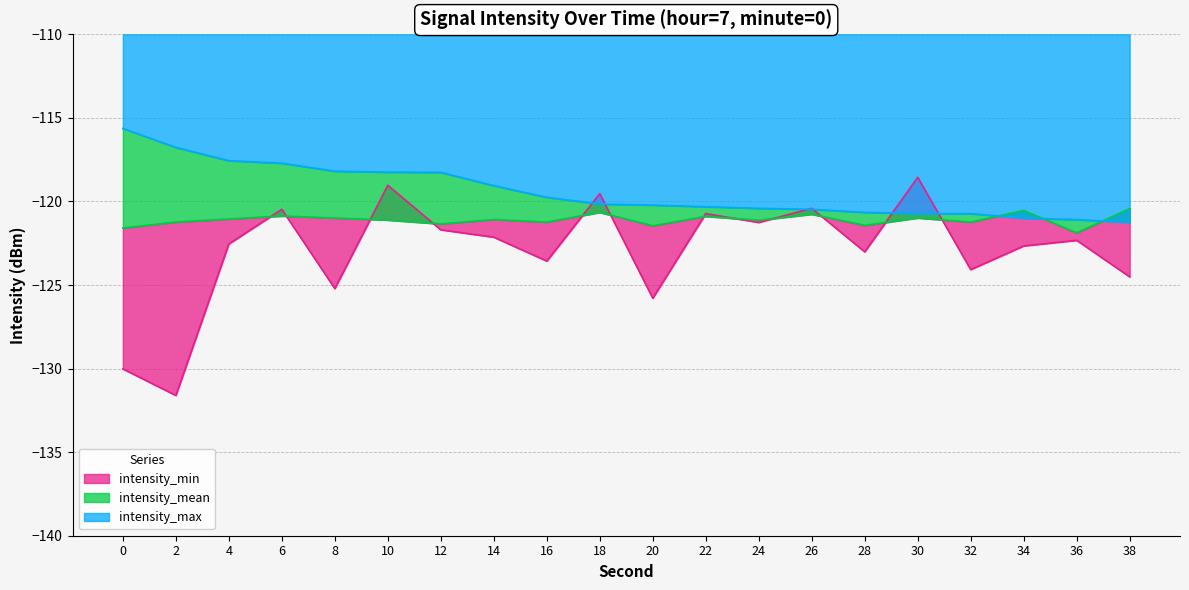

How many data points in intensity_min are above -122?

8